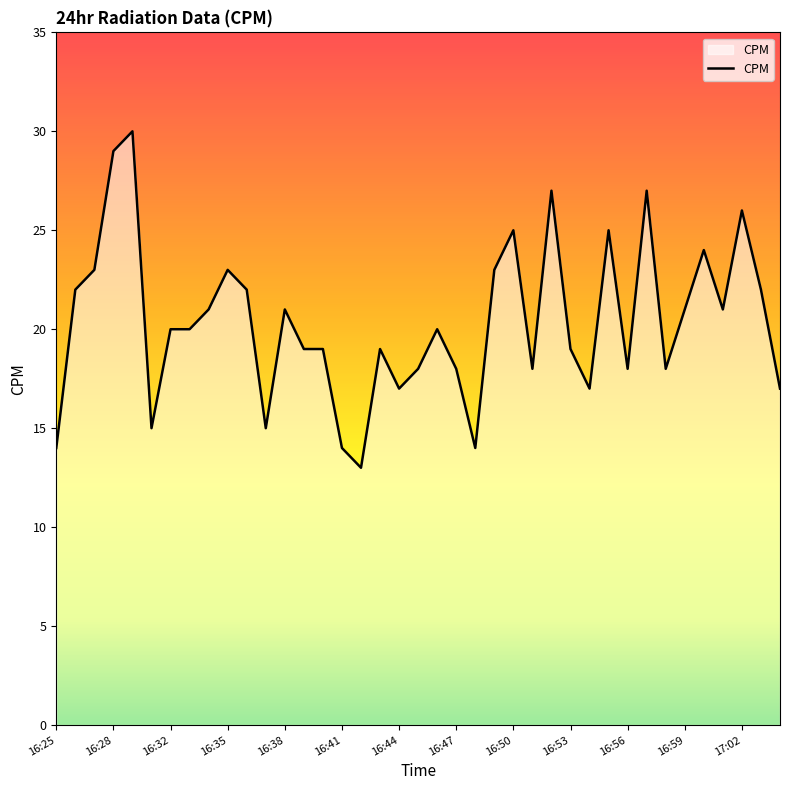

What is the smallest value displayed?

13